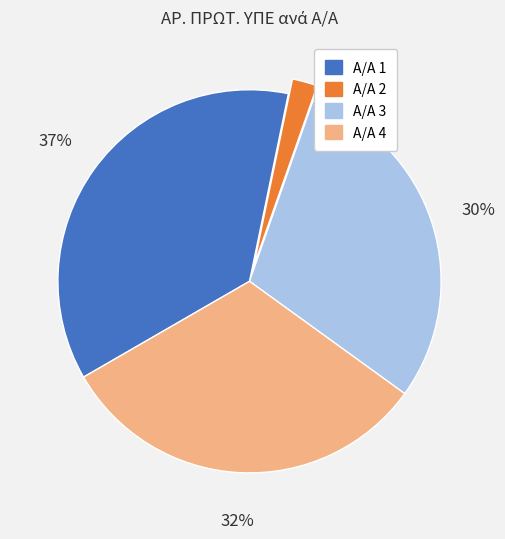

How many segments does this pie chart have?

4